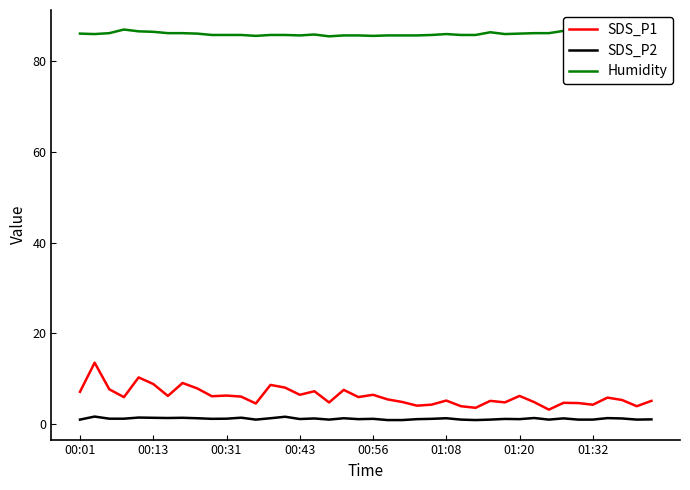

Which series has the largest range (max minus min)?

SDS_P1